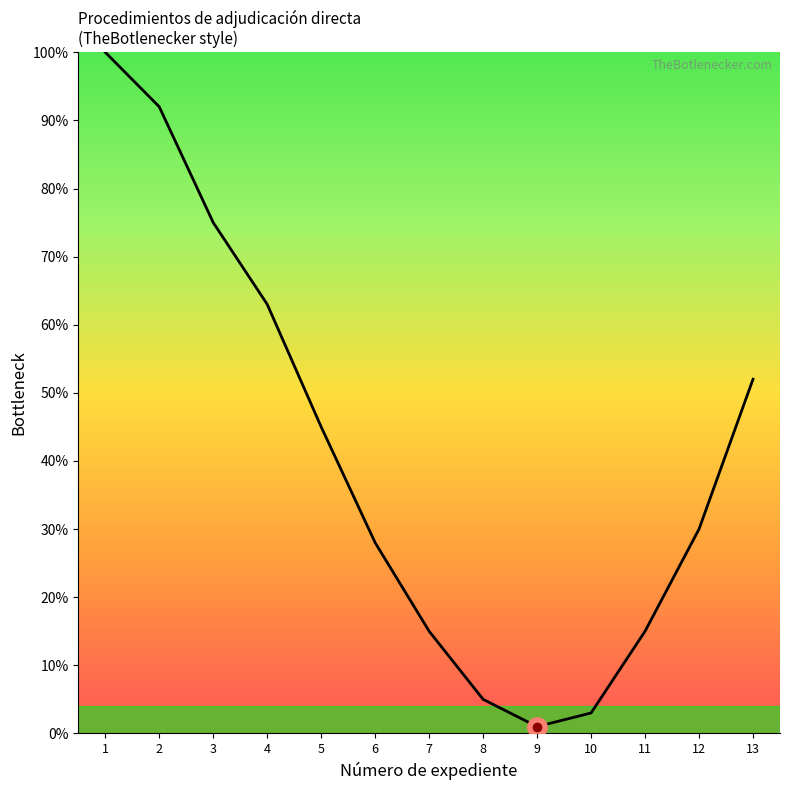

Is it true that the value at 12 is 43?

False